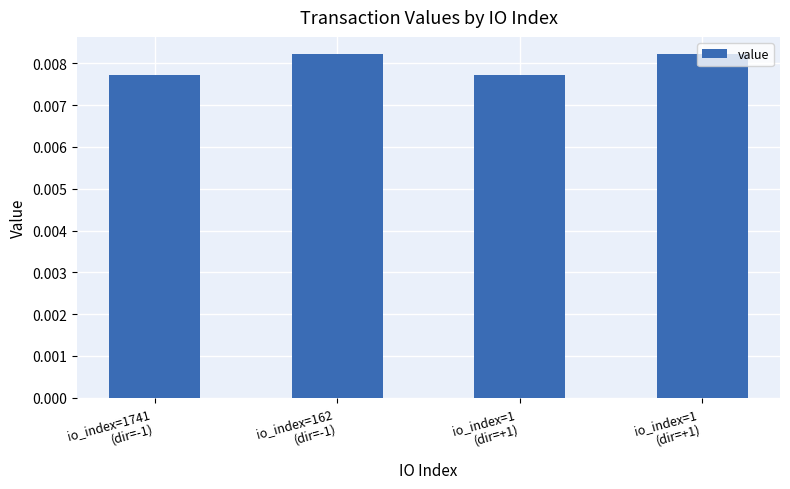

Which category has the highest value across all series?

io_index=162
(dir=-1)